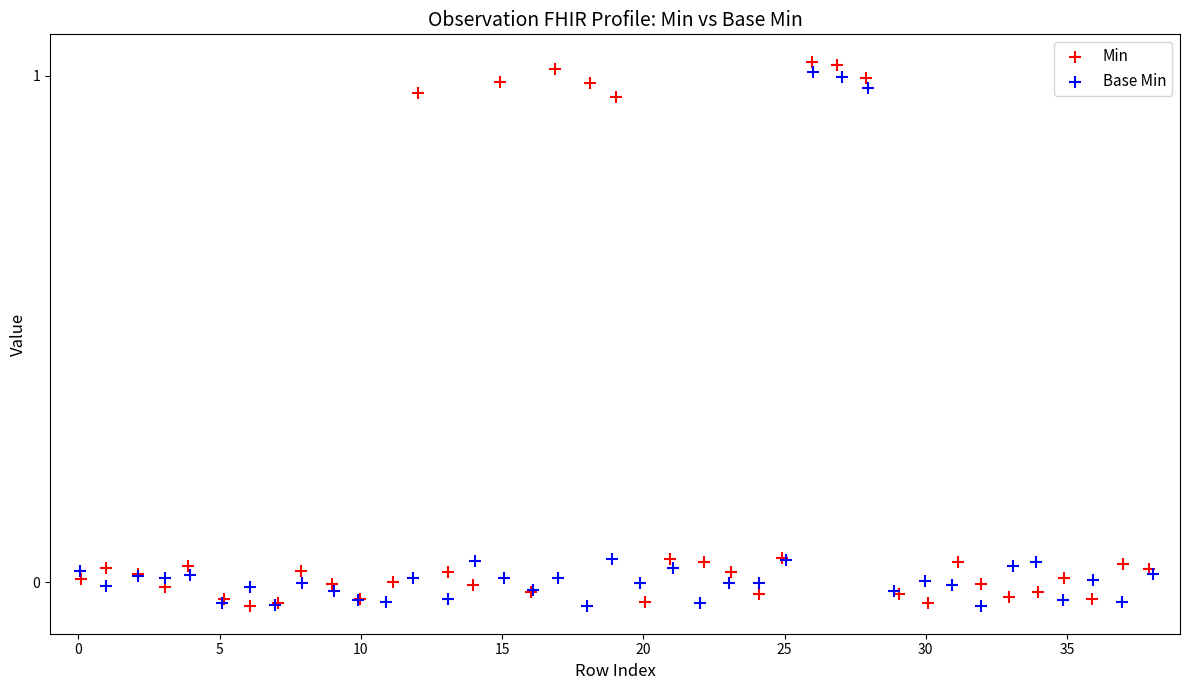

Which series contains the highest Y value?

Min